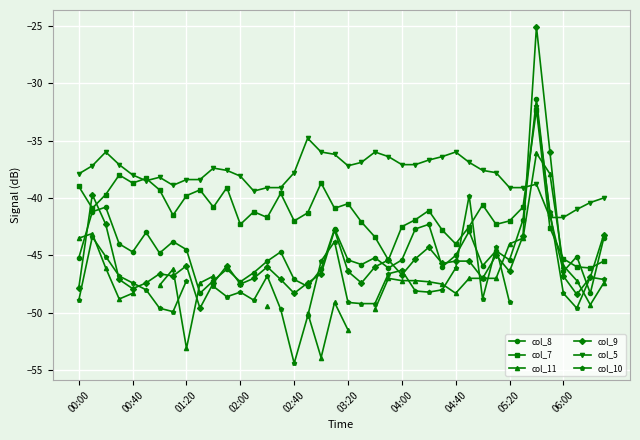

True or false: col_5 and col_9 intersect in this chart.

True